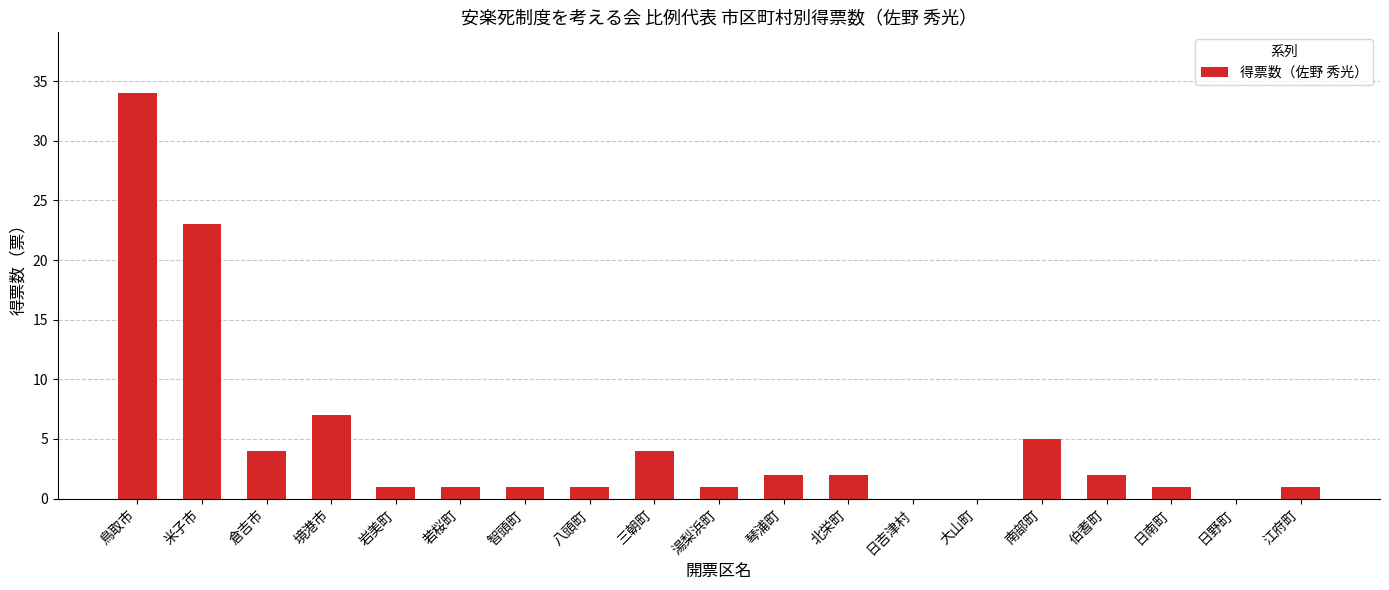

What is the change in value from 岩美町 to 南部町?

+4